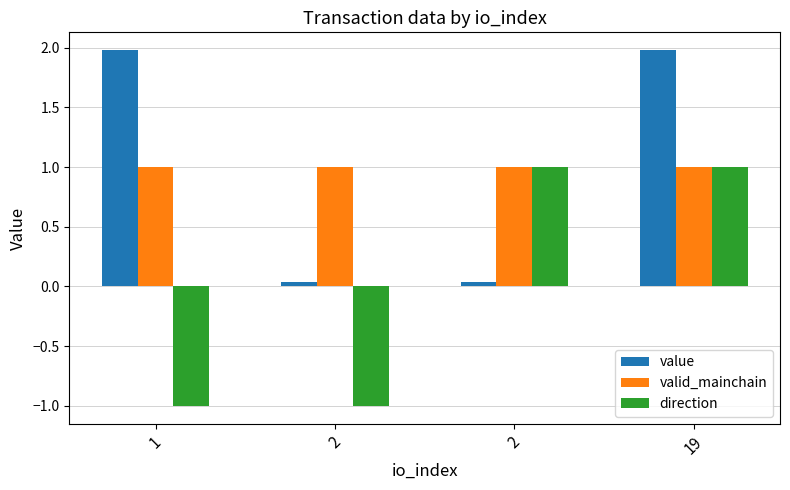

Does the chart contain any negative values?

Yes